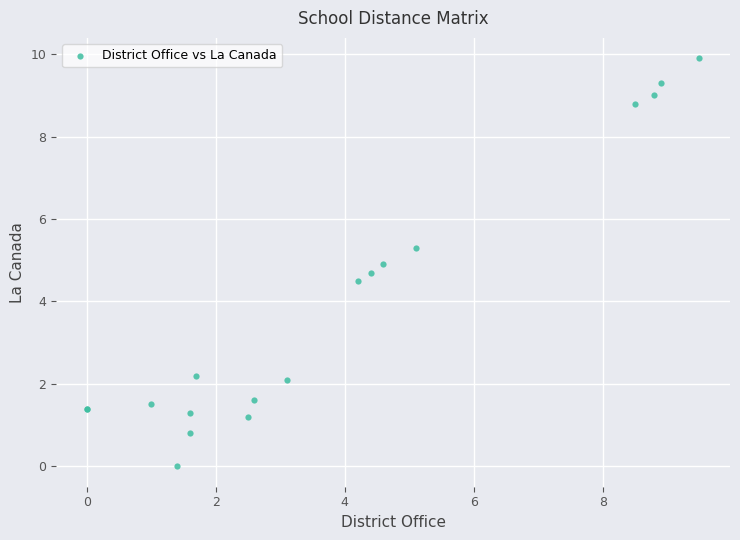

What Y value in the scatter plot is closest to 4?

4.5